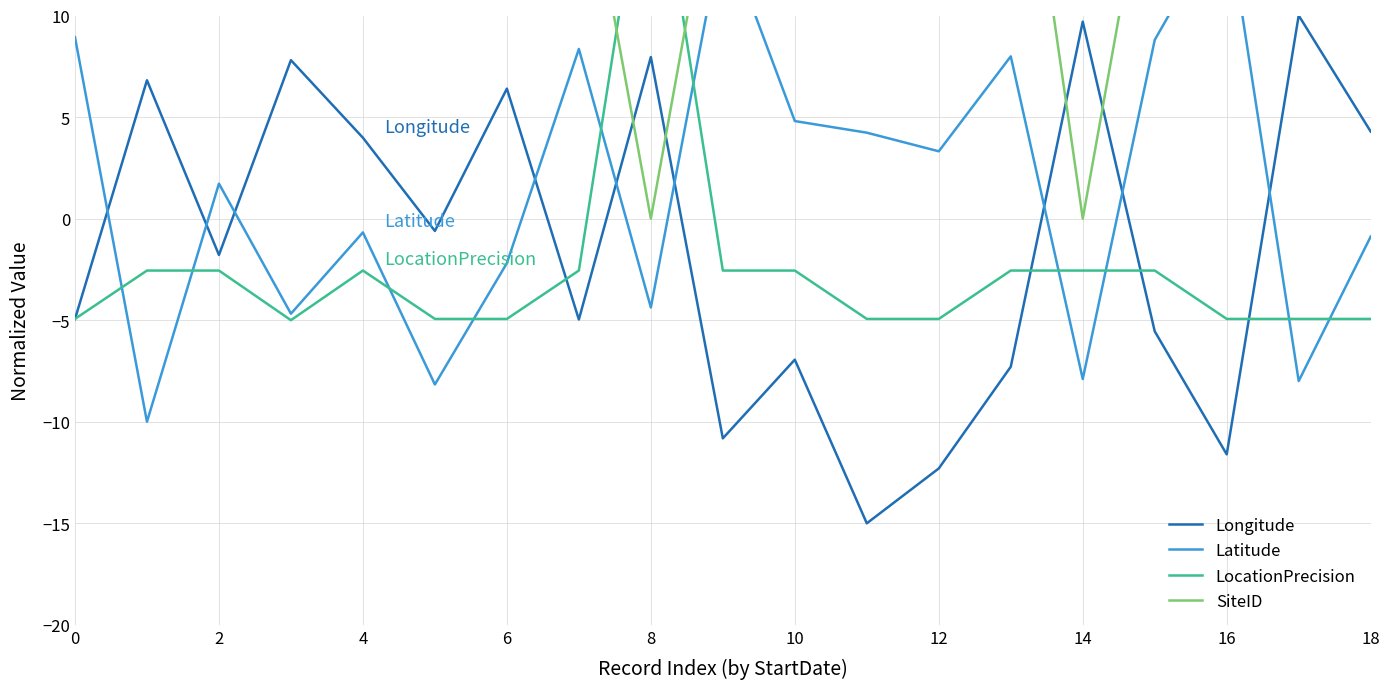

List the series in order of their peak value, lowest first.

Longitude, Latitude, LocationPrecision, SiteID